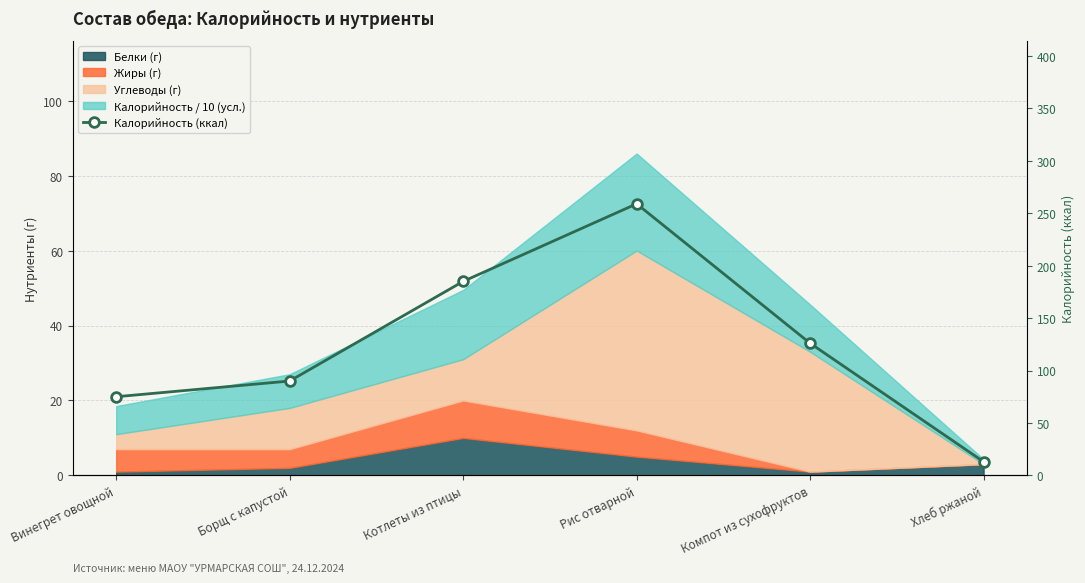

What is the sum of all values?

748